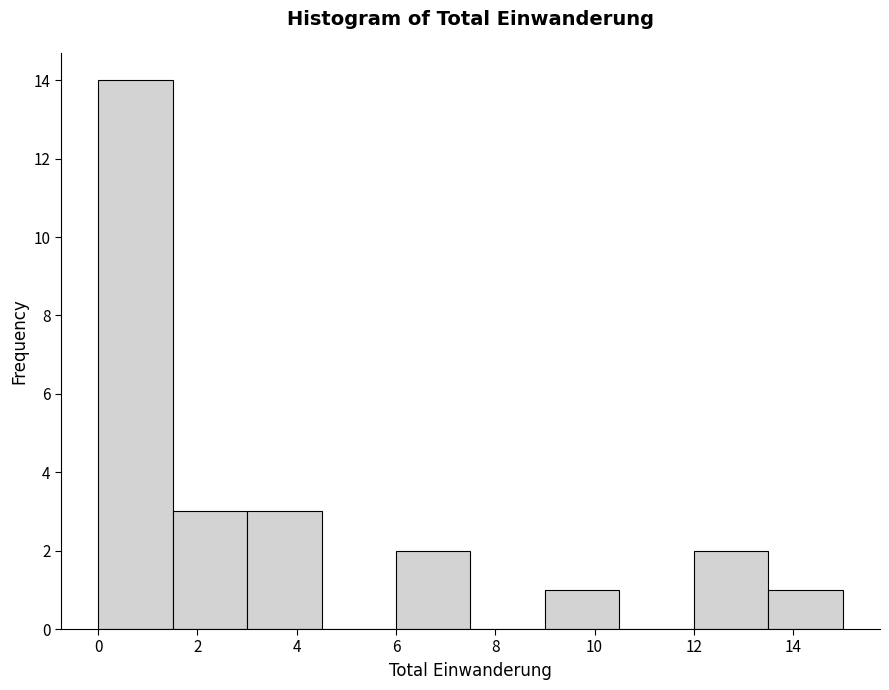

How tall is the bar that spans 6.0 to 7.5 on the x-axis? Neither the bar edges nor the heights are printed on the chart, so give them approximately, as read against the axes.

2